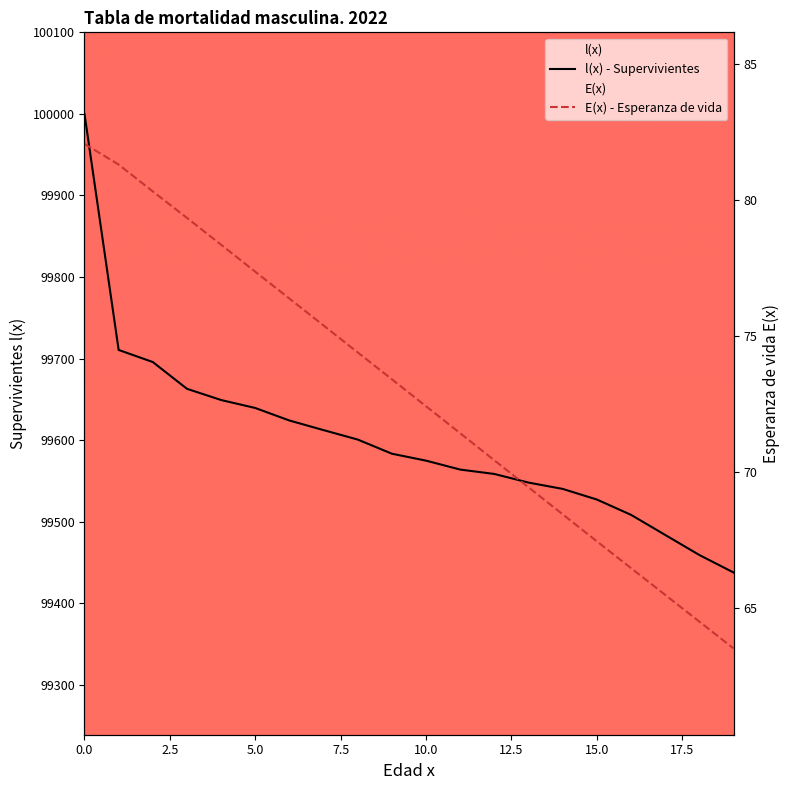

What is the highest value of the E(x) series?

82.1